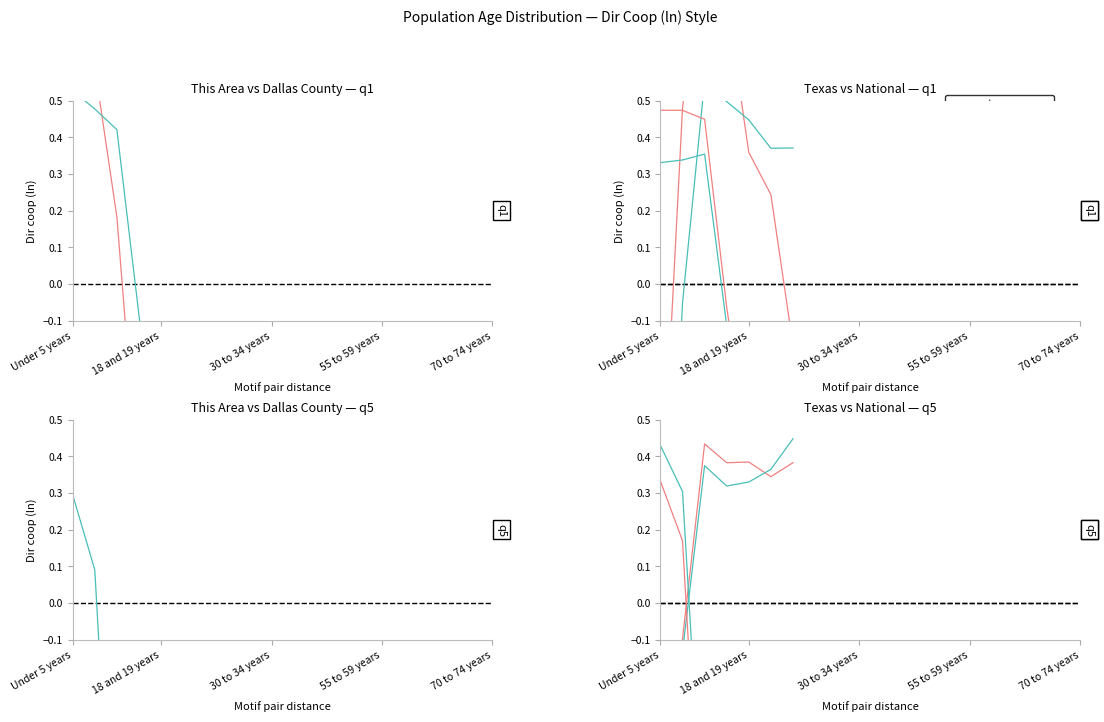

What position from the right is 5?

2